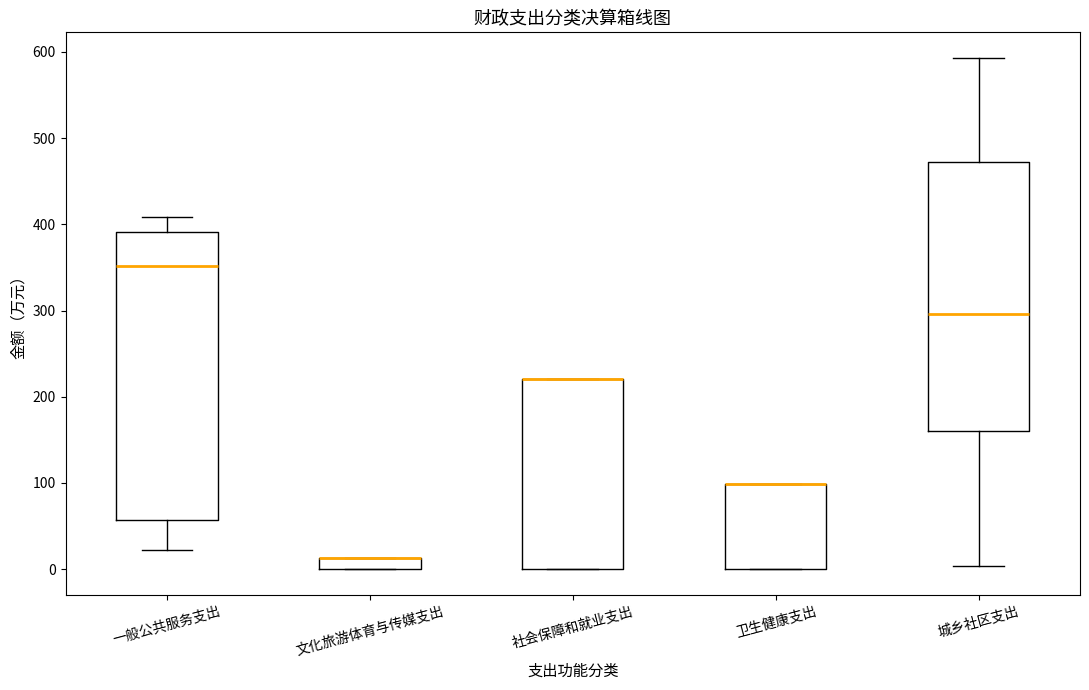

Which box is the tallest, from its lower edge to its upper edge?

一般公共服务支出